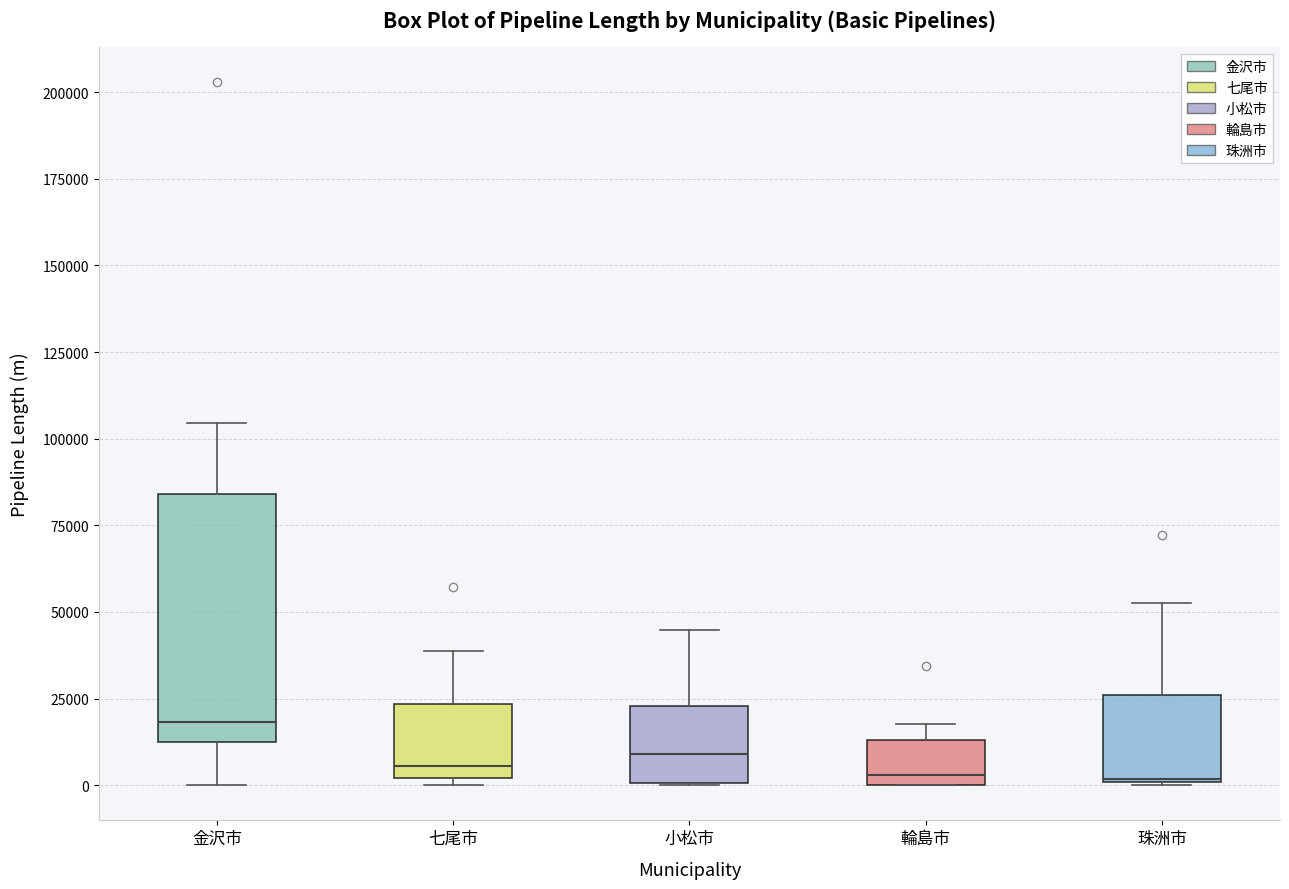

Reading left to right, transcribe this box plot: for each box, give where its median line is, the range the box spans, and where its two whiskers end, as read against the y-axis. The values are not printed on the chart, so give them approximately, as read against the axis.

金沢市: median 20000, box 15000 to 85000, whiskers 0 to 105000
七尾市: median 5000, box 0 to 25000, whiskers 0 (just below the box's lower edge) to 40000
小松市: median 10000, box 0 to 25000, whiskers 0 to 45000
輪島市: median 5000, box 0 to 15000, whiskers 0 to 20000
珠洲市: median 0 (drawn on the box's lower edge), box 0 to 25000, whiskers 0 to 55000